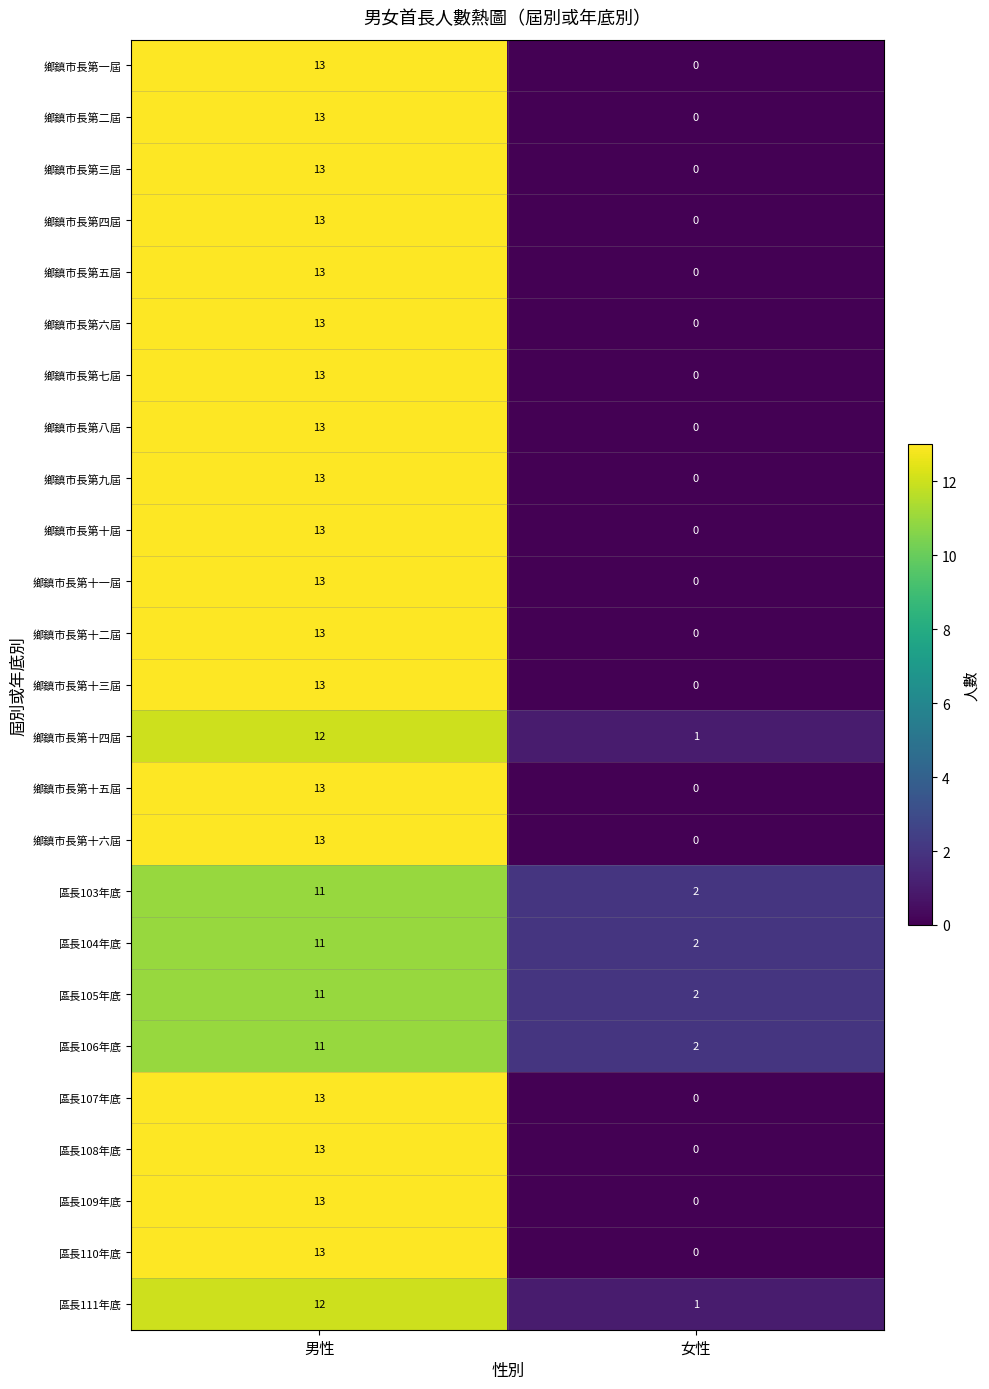

At which category does the chart reach its peak across all series?

男性